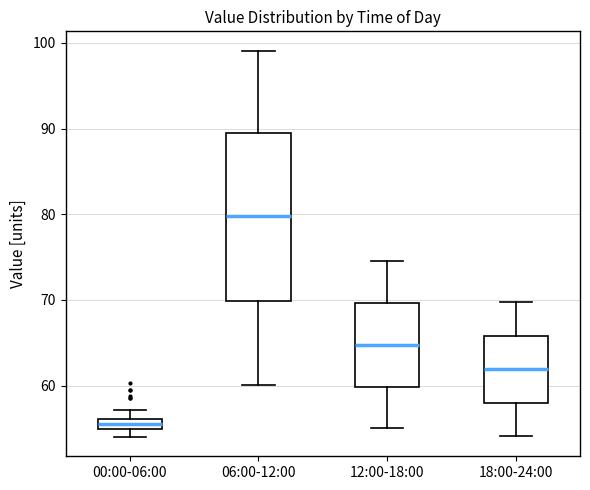

Which box's median line is the lowest?

00:00-06:00